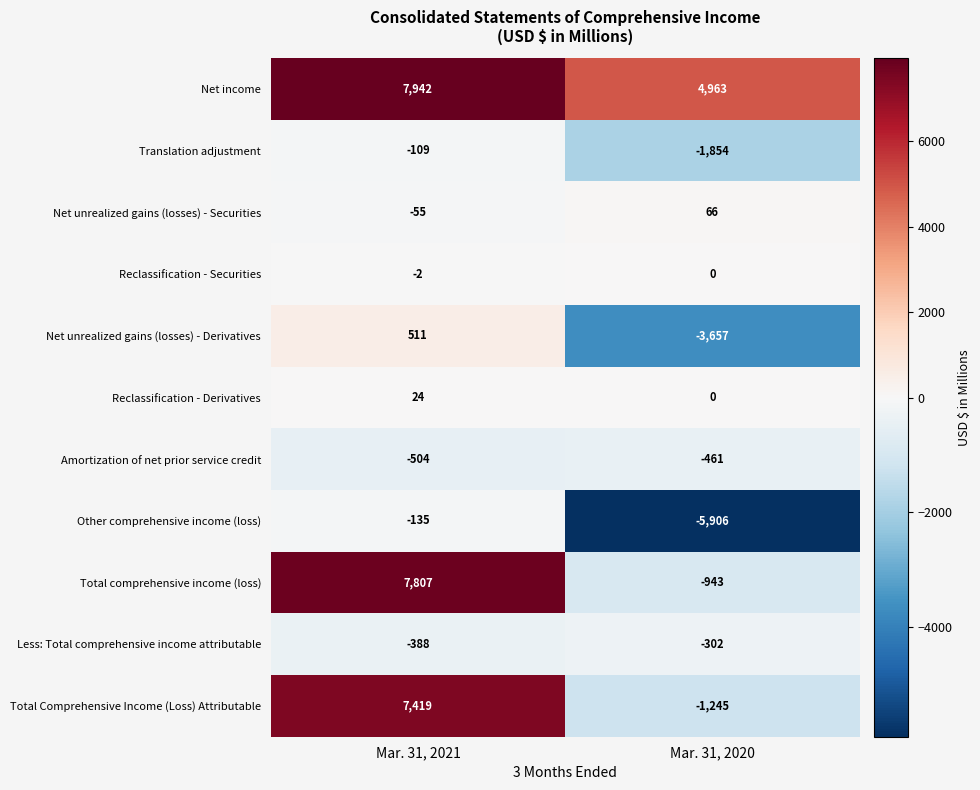

Rank the series by their maximum value, from lowest to highest.

Amortization of net prior service credit, Less: Total comprehensive income attributable, Other comprehensive income (loss), Translation adjustment, Reclassification - Securities, Reclassification - Derivatives, Net unrealized gains (losses) - Securities, Net unrealized gains (losses) - Derivatives, Total Comprehensive Income (Loss) Attributable, Total comprehensive income (loss), Net income